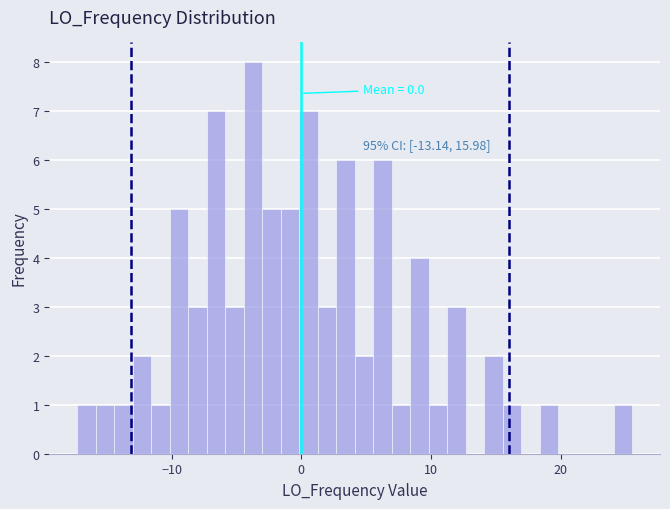

Read against the x-axis, roughly where is the centre of the tallest bar?

-4